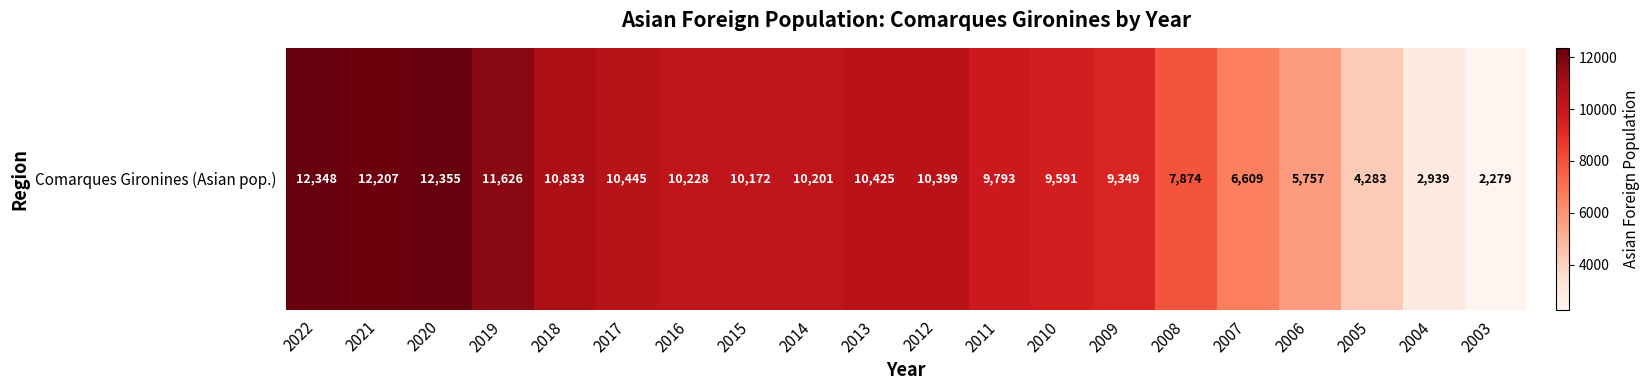

List the labels in order of value, largest first.

2020, 2022, 2021, 2019, 2018, 2017, 2013, 2012, 2016, 2014, 2015, 2011, 2010, 2009, 2008, 2007, 2006, 2005, 2004, 2003